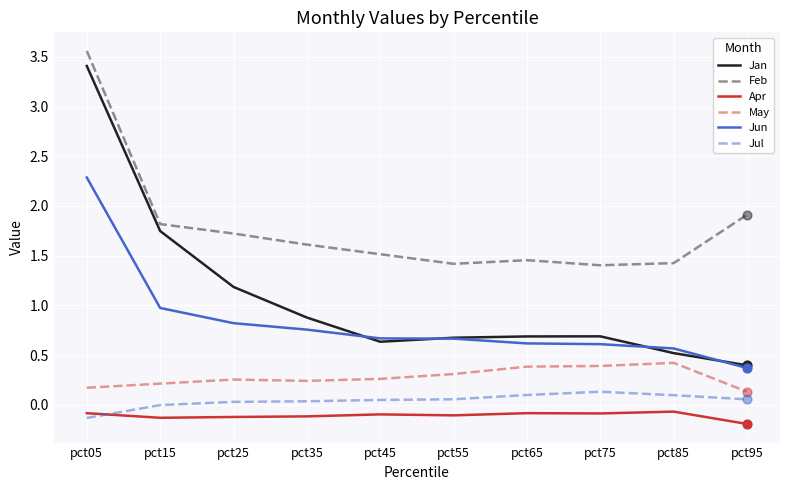

What are all the series names shown in the legend?

Jan, Feb, Apr, May, Jun, Jul